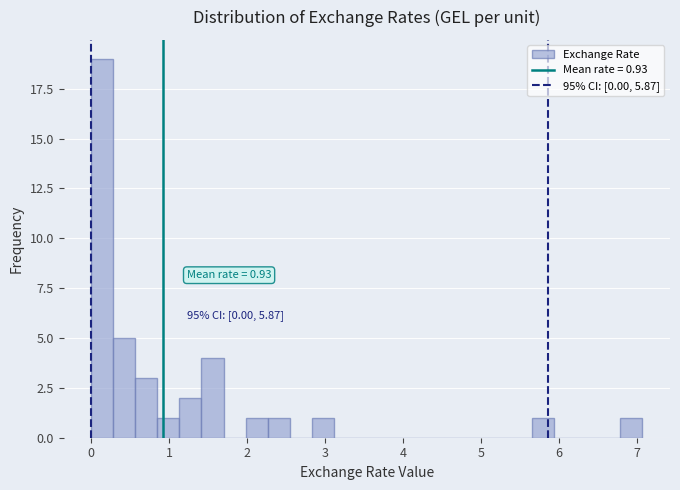

Around what value on the x-axis is the tallest bar? Give the approximate position of its centre, as read against the axis.

0.1